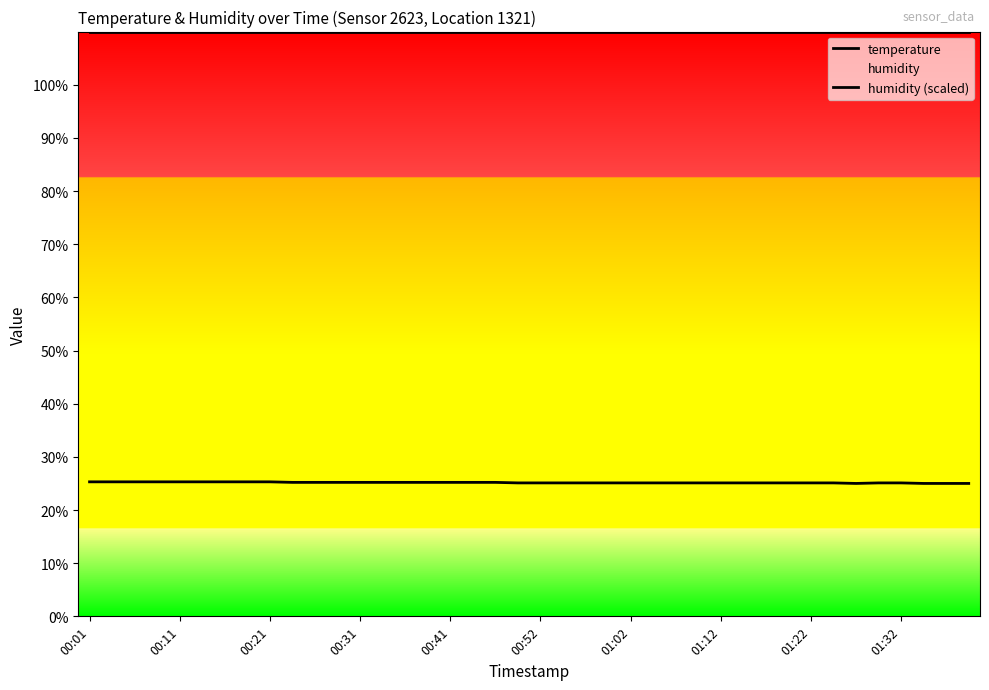

Is this an area chart (filled region under the line)?

No